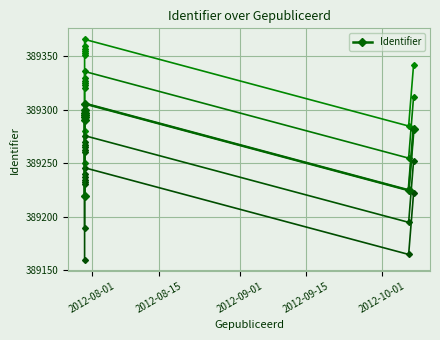

True or false: Identifier (offset 0) has more than 1 points higher than both neighbors.

False